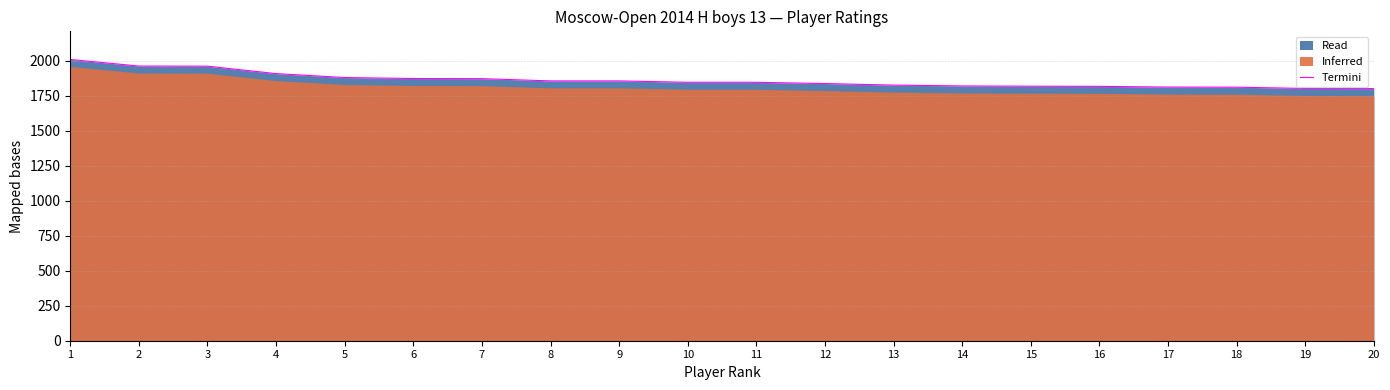

Reading left to right, transcribe all the data shown in this chart.

1=2008	2=1961	3=1960	4=1907	5=1879	6=1872	7=1871	8=1855	9=1855	10=1845	11=1845	12=1836	13=1825	14=1819	15=1817	16=1816	17=1811	18=1810	19=1801	20=1800